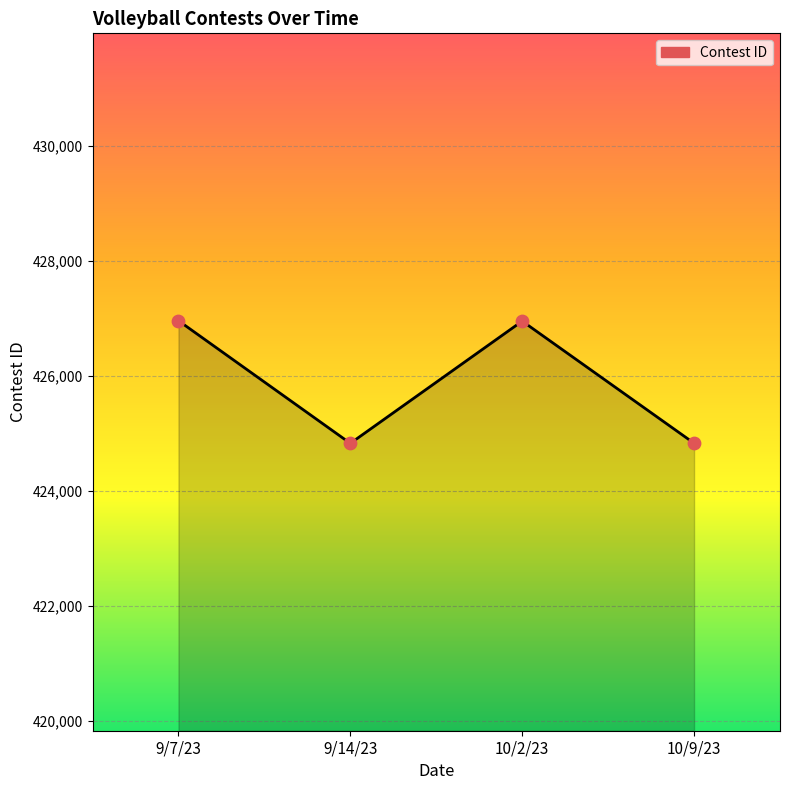

Which has a higher value, 10/9/23 or 10/2/23?

10/2/23